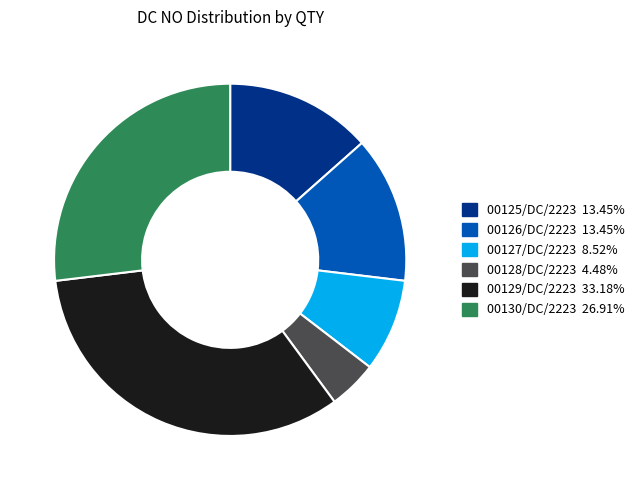

Which slice is the largest?

00129/DC/2223